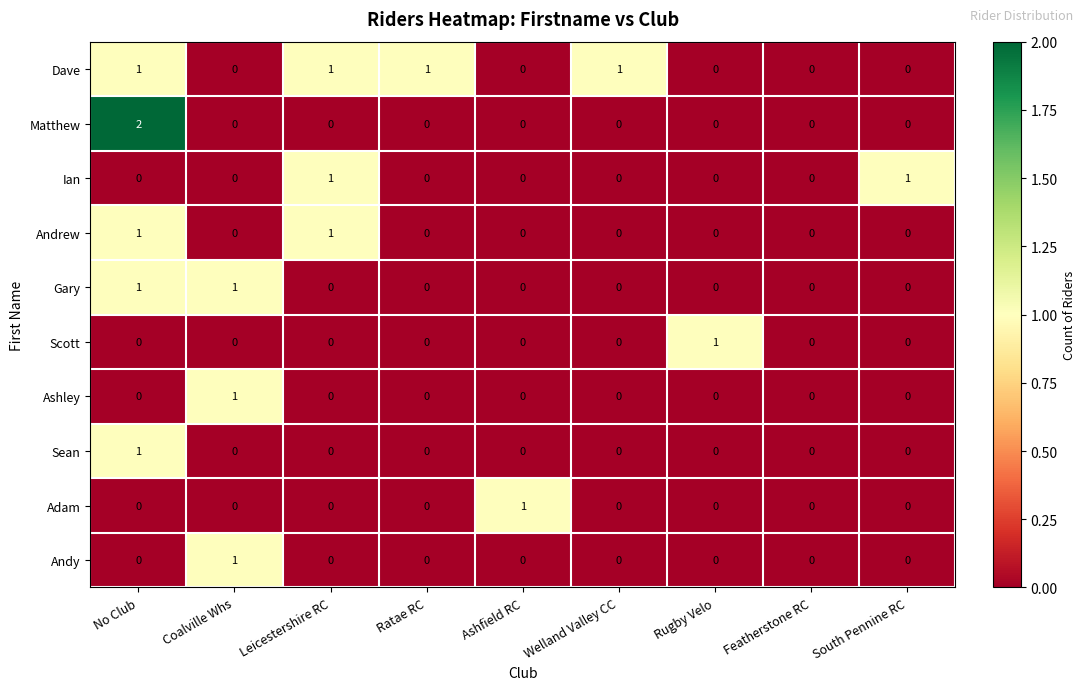

True or false: Scott has a value of 1 at Leicestershire RC.

False